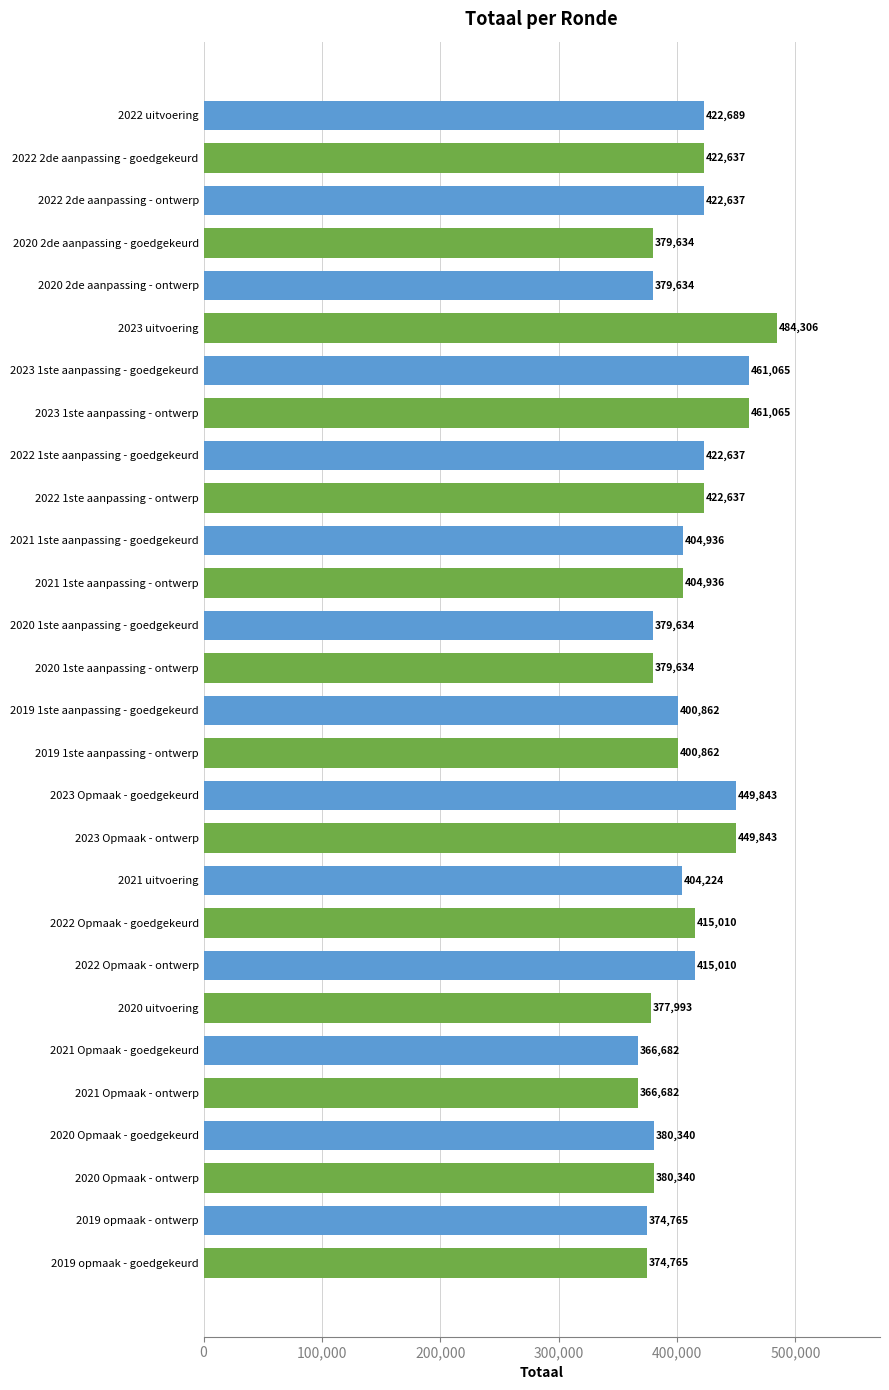

Does the chart contain stacked bars?

No